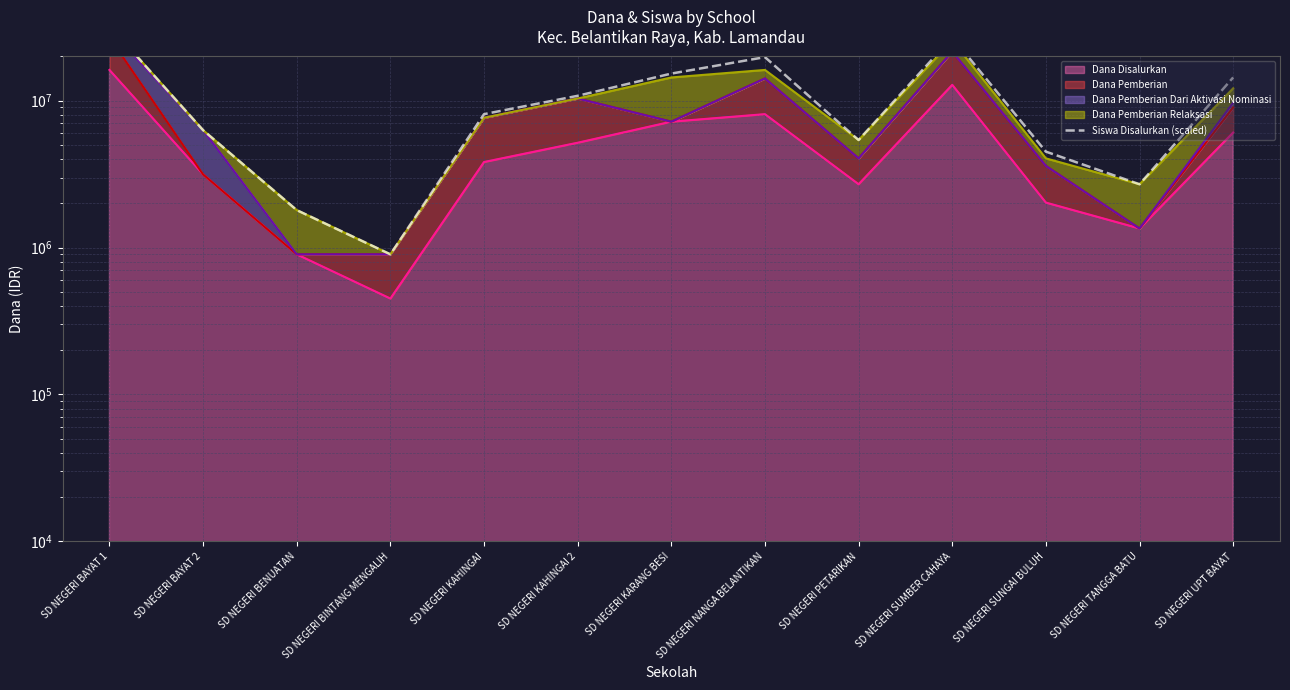

Between SD NEGERI PETARIKAN and SD NEGERI KAHINGAI, which is larger?

SD NEGERI KAHINGAI